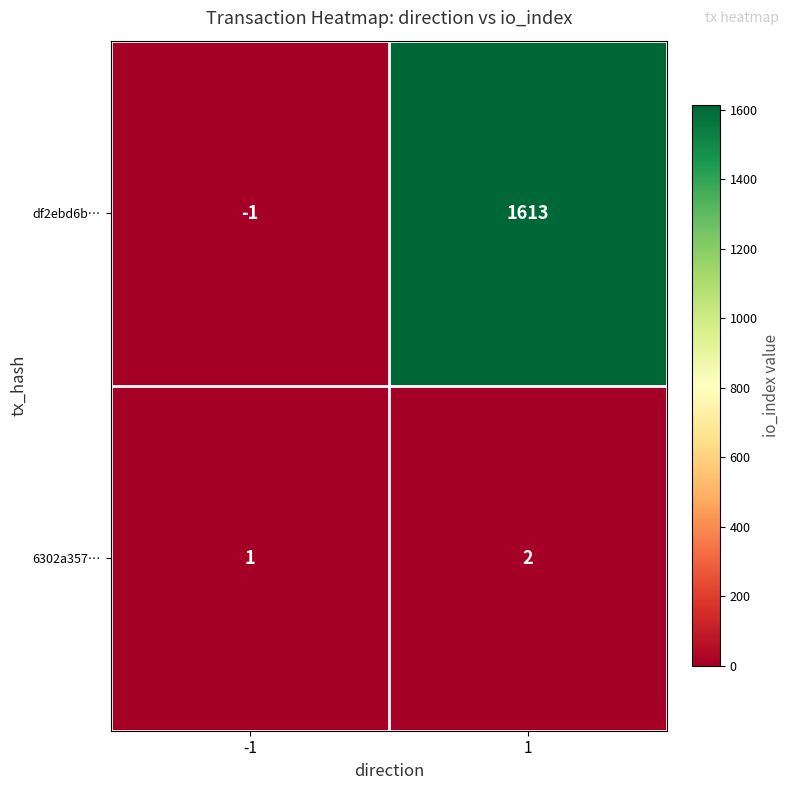

Between -1 and 1, which series saw the biggest shift?

df2ebd6b…